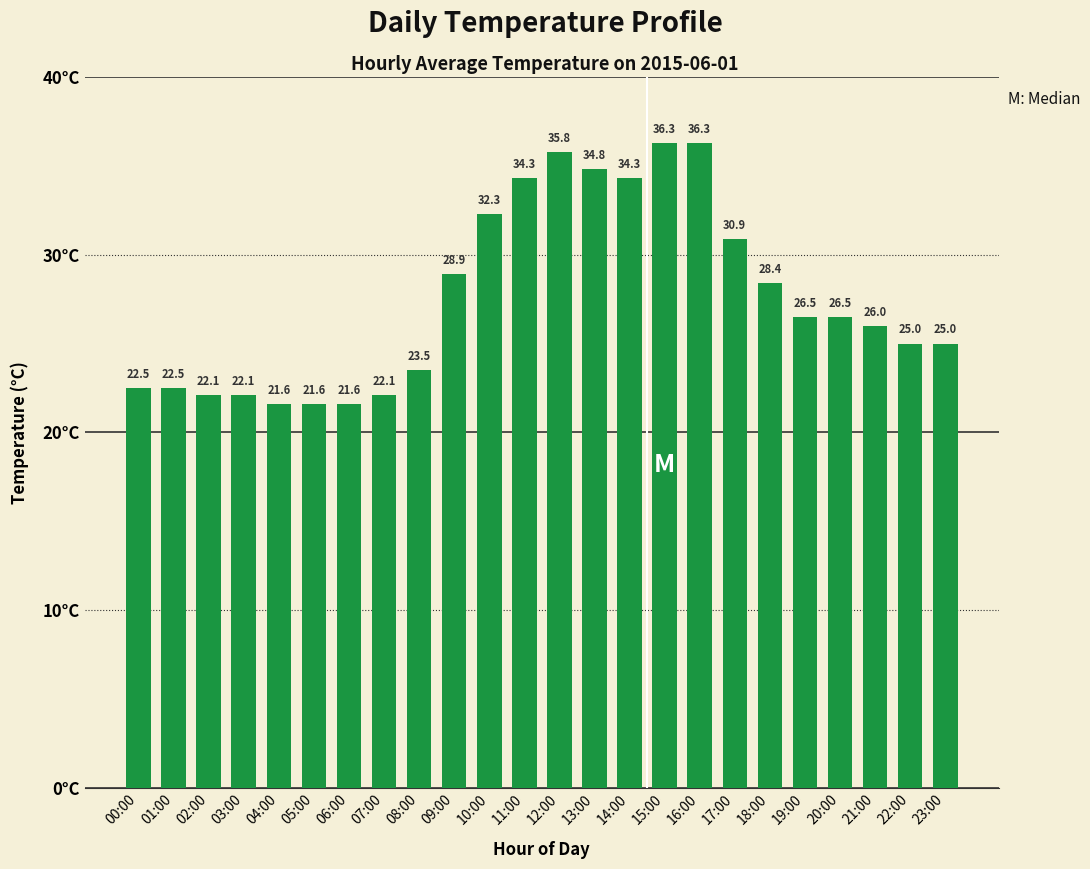

What is the change in value from 05:00 to 07:00?

+0.5